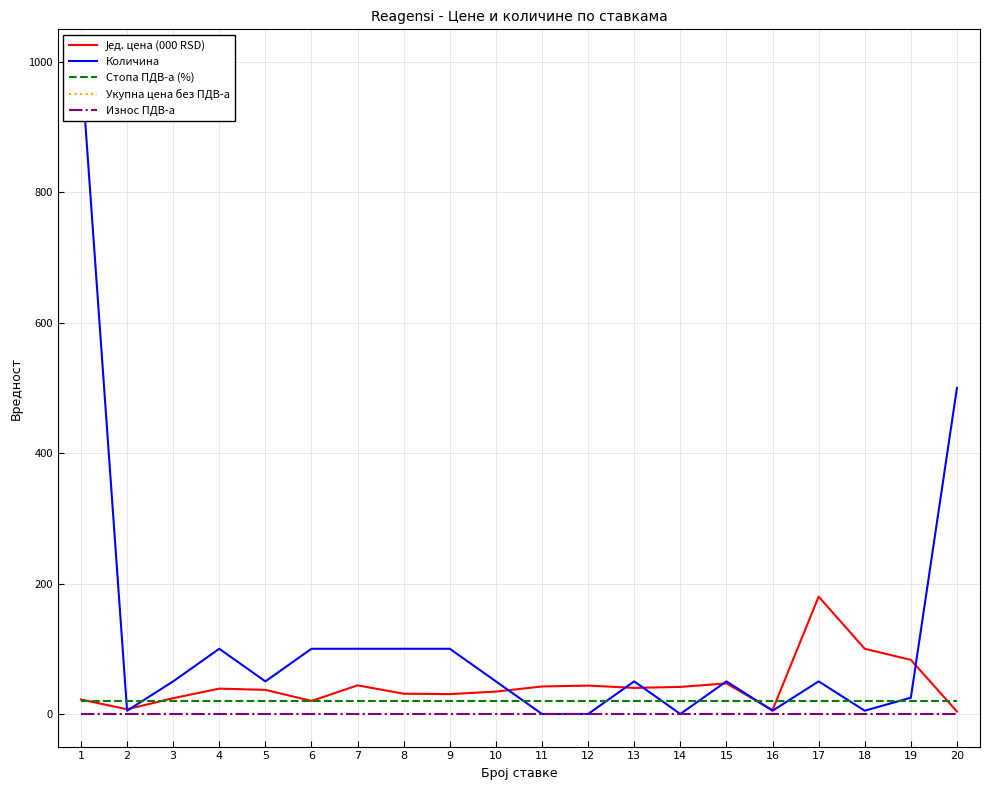

Rank the categories by Износ ПДВ-а value from lowest to highest.

1, 2, 3, 4, 5, 6, 7, 8, 9, 10, 11, 12, 13, 14, 15, 16, 17, 18, 19, 20